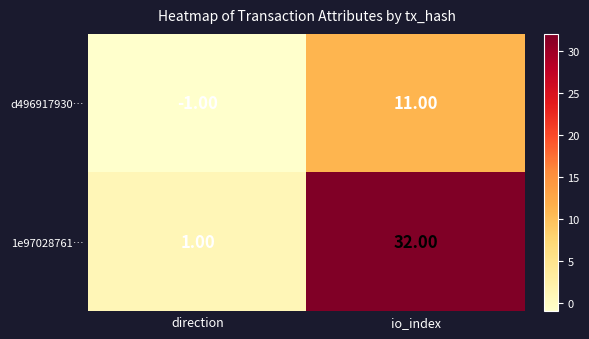

At io_index, list the series in order from smallest to largest.

d496917930…, 1e97028761…